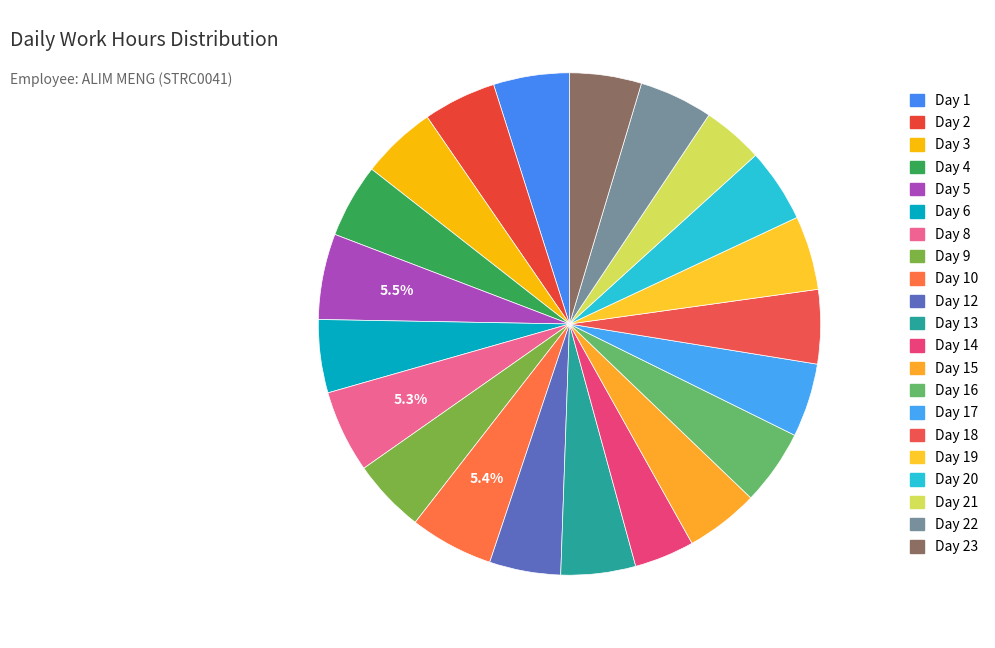

Count the number of slices in the pie.

21